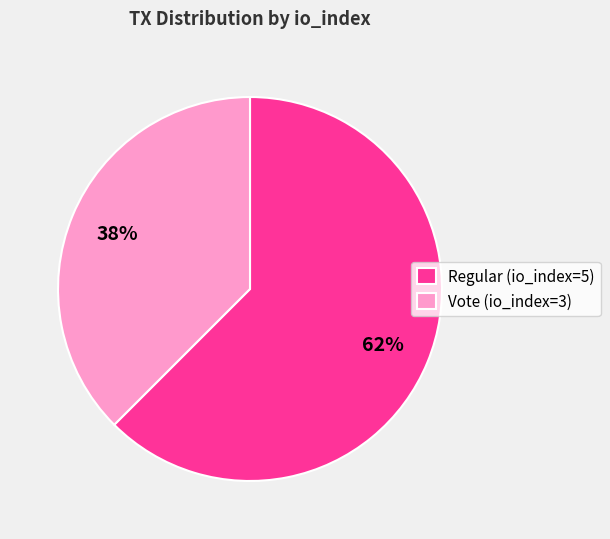

Does Regular (io_index=5) account for over 50% of the chart?

Yes